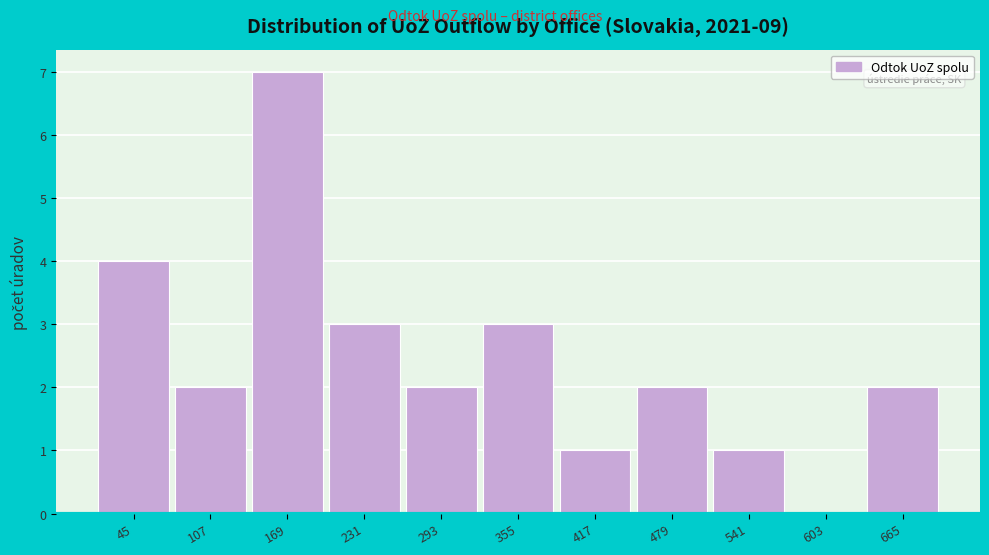

Reading left to right, extract all data points from this chart.

45=4	107=2	169=7	231=3	293=2	355=3	417=1	479=2	541=1	603=0	665=2